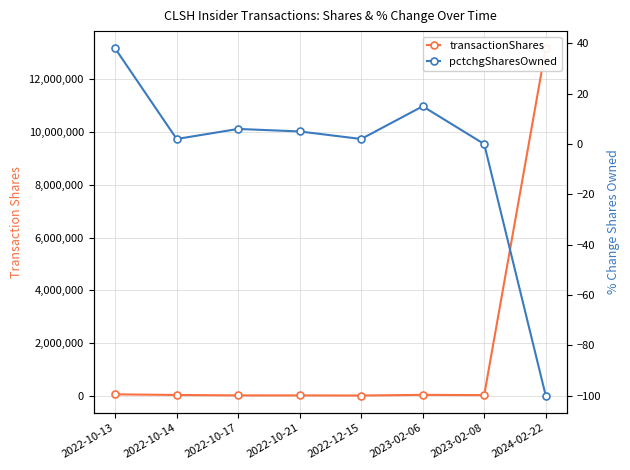

At which category does transactionShares reach its first local peak?

2023-02-06